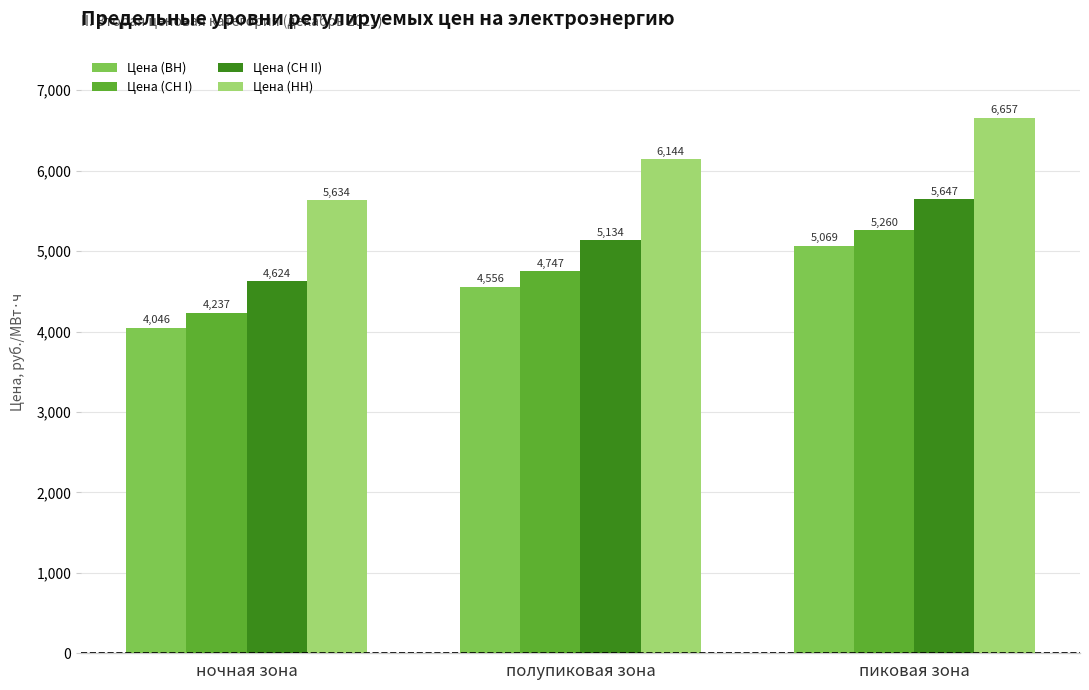

What is the total value across all series at ночная зона?

18539.1